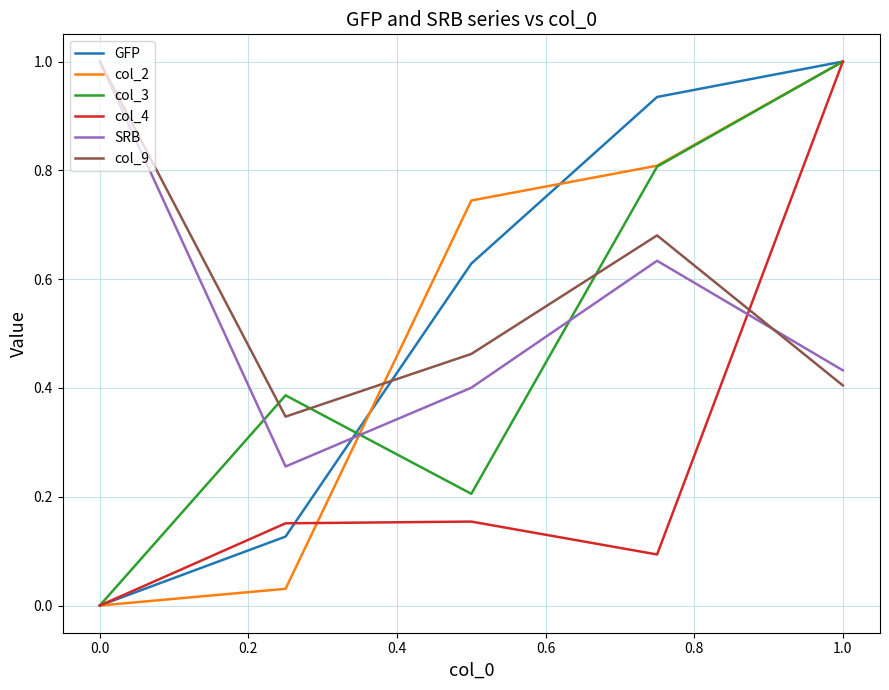

True or false: col_9 has a value of 0.6 at 1.0.

False